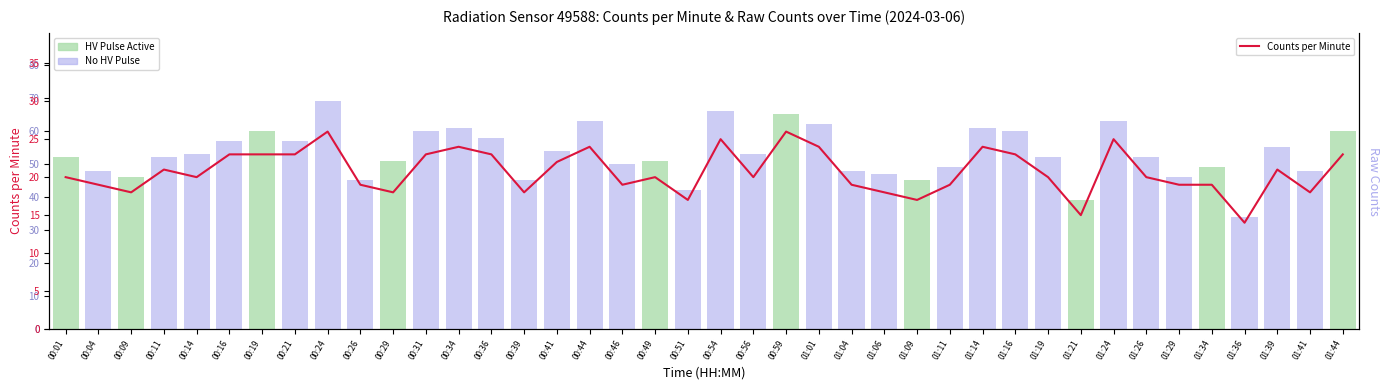

What is the label of the 20th bar from the right?

00:54